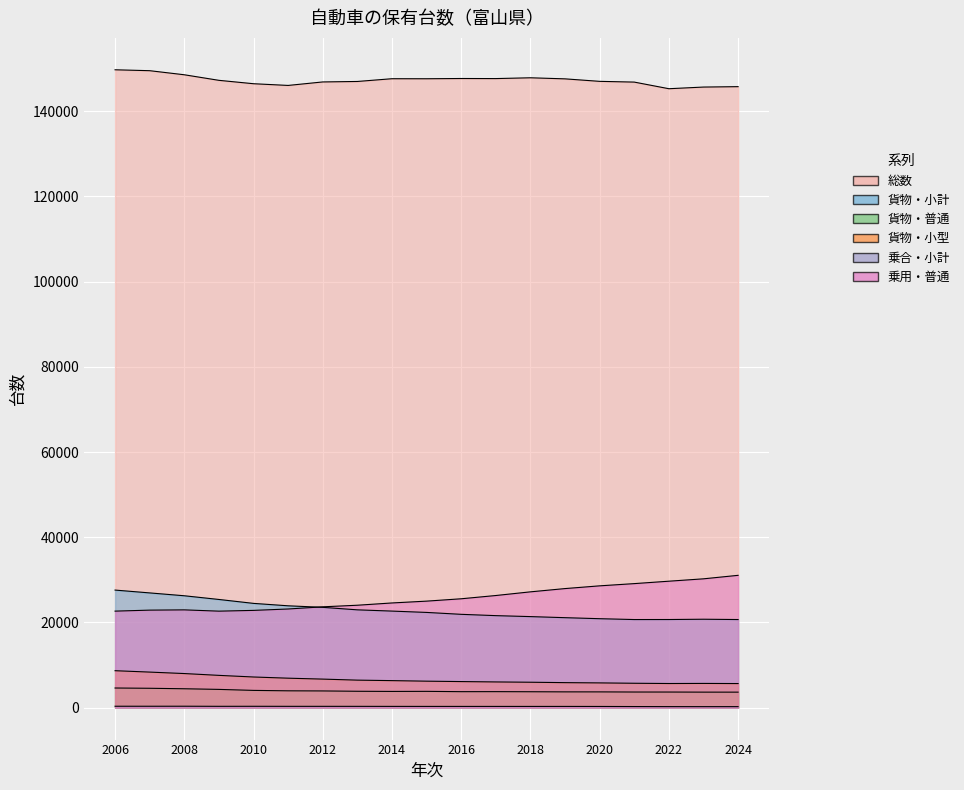

Is the value of 貨物・小計 at 2021 greater than the value of 総数 at 2009?

No